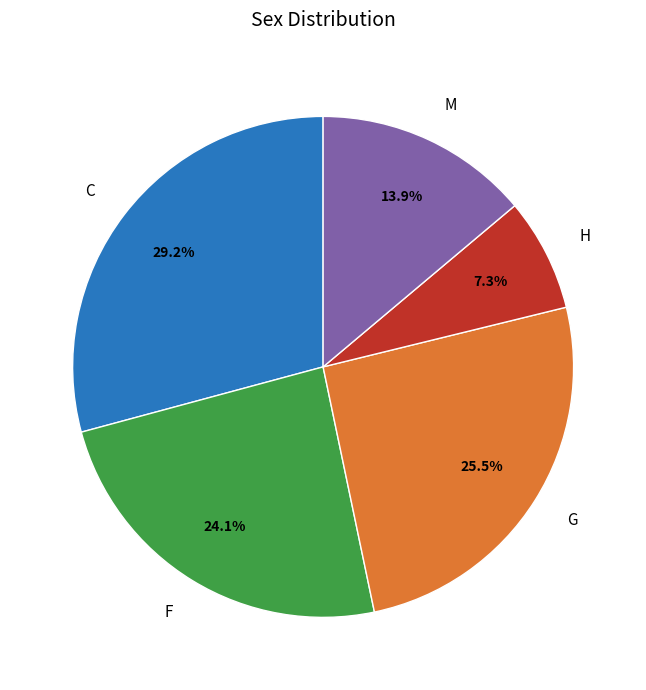

Which slice is the largest?

C